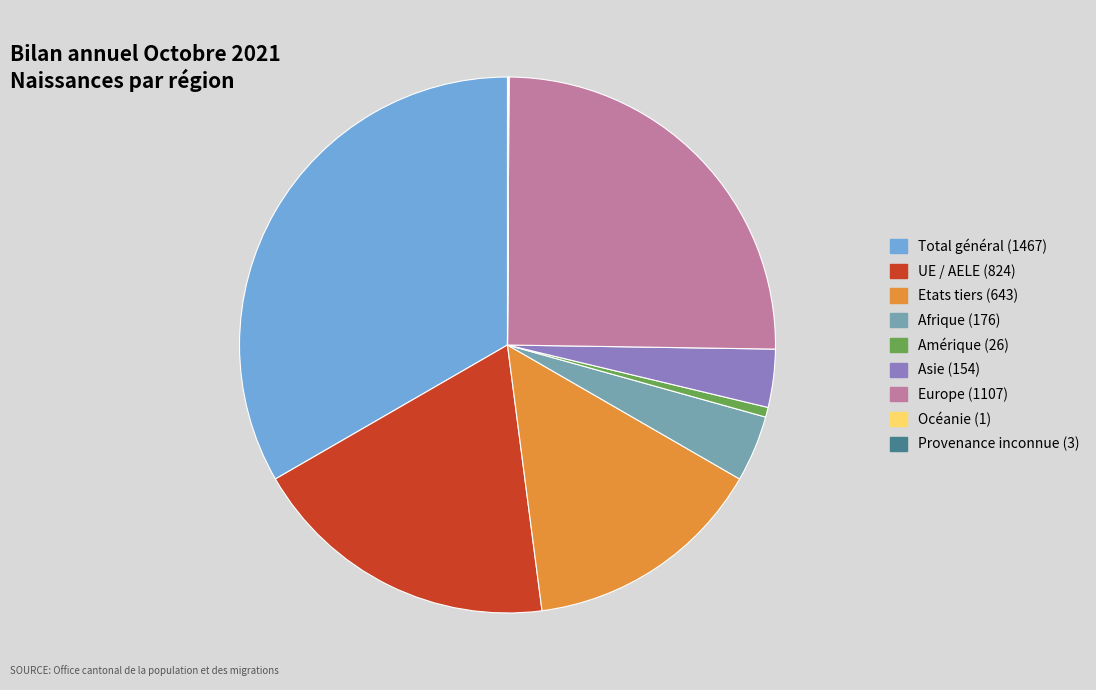

Which has a higher value, Europe or Total général?

Total général